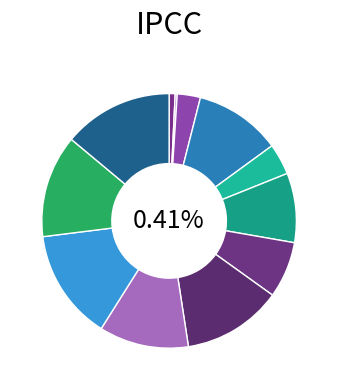

Between 1.1.1.2.6 and 1.1.1.1.1, which is larger?

1.1.1.2.6